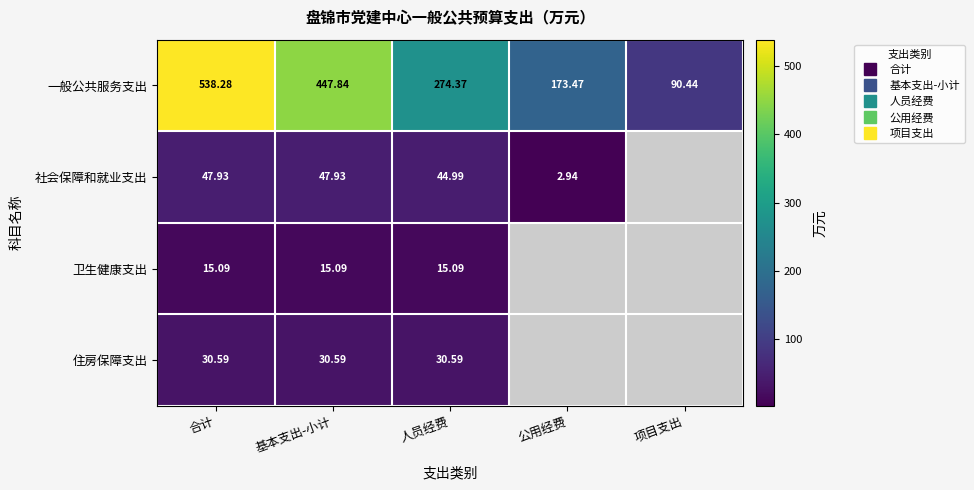

List the series in order of their peak value, highest first.

一般公共服务支出, 社会保障和就业支出, 住房保障支出, 卫生健康支出